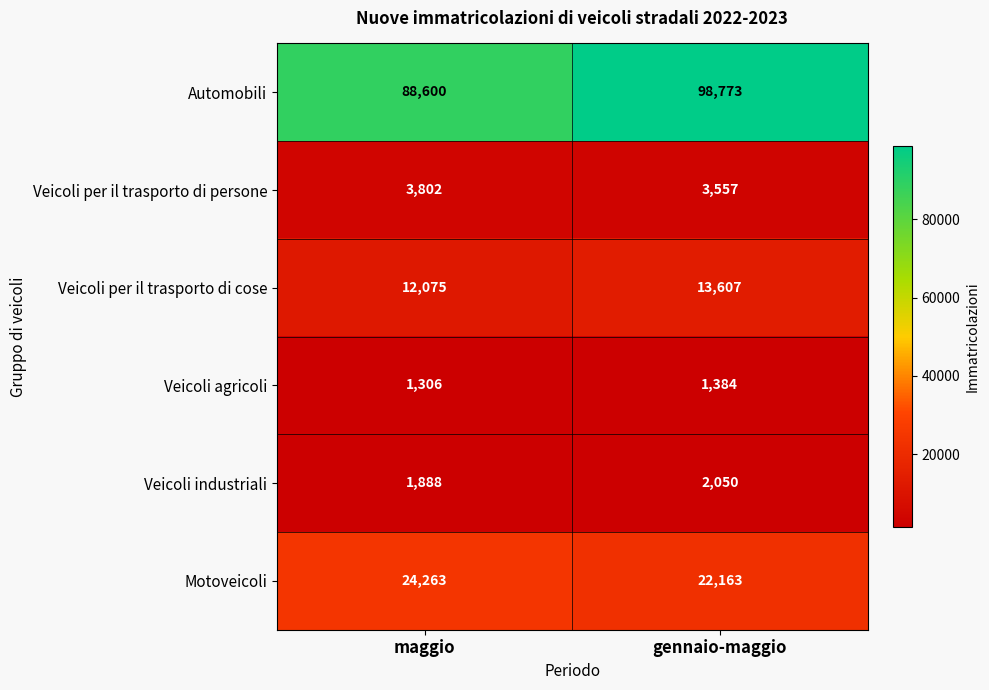

At which category does the chart reach its peak across all series?

gennaio-maggio